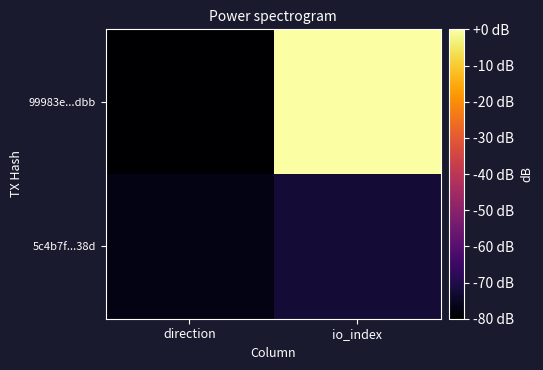

Reading right to left, what are all the values shown in this chart?

99983e...dbb: io_index=0.0	direction=-80.0
5c4b7f...38d: io_index=-72.3	direction=-76.9